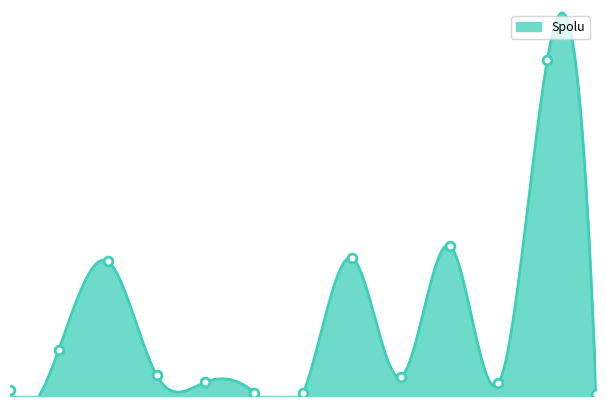

Which has a higher value, Poľsko or Nemecko?

Poľsko